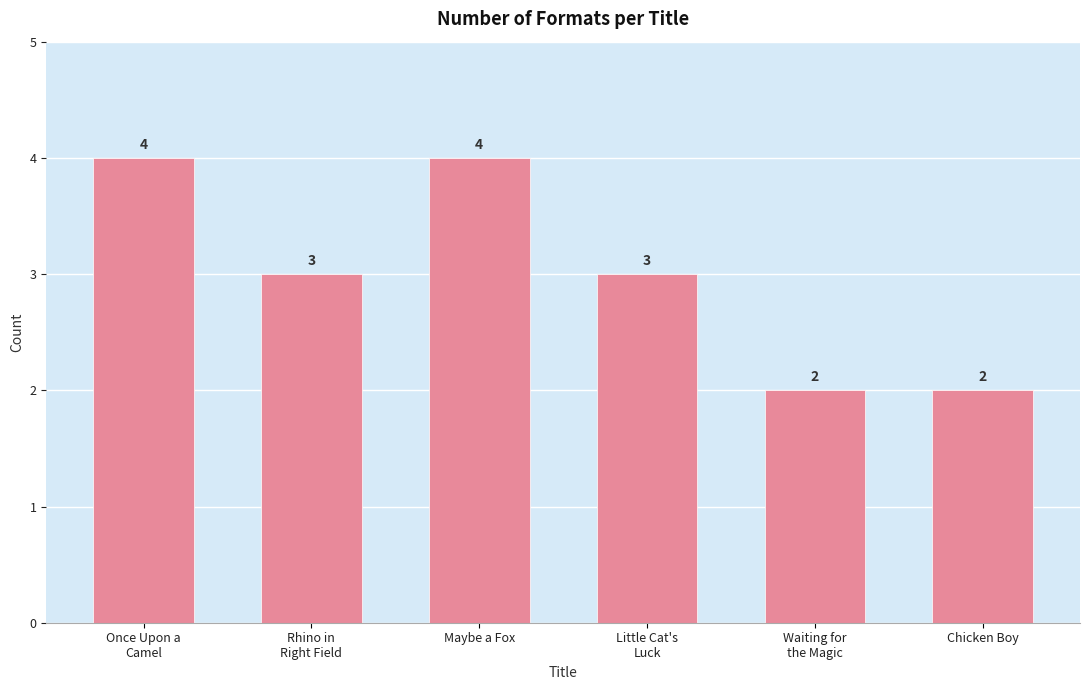

What is the label of the 5th bar from the left?

Waiting for
the Magic